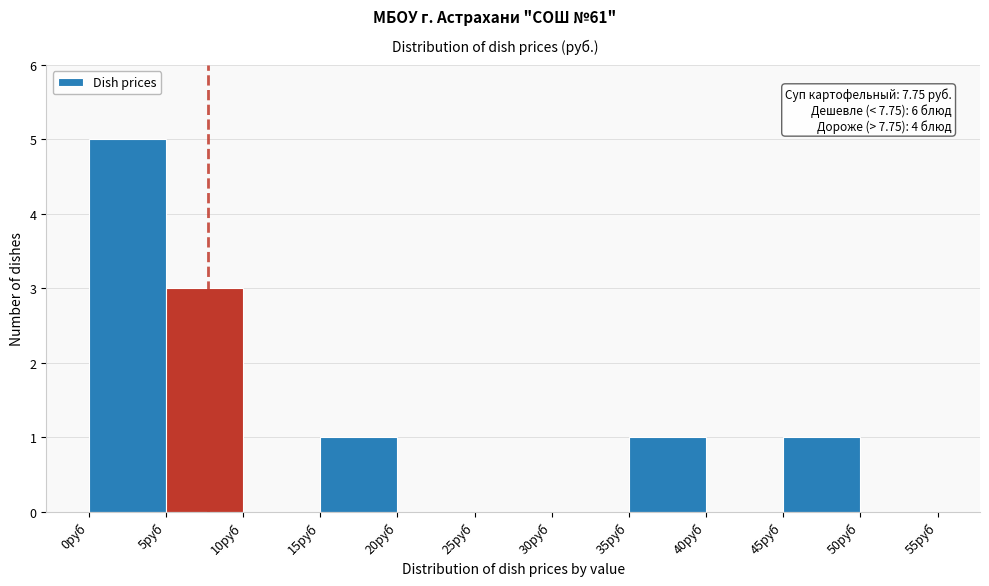

Over which range of the x-axis is the bar tallest?

0 to 5